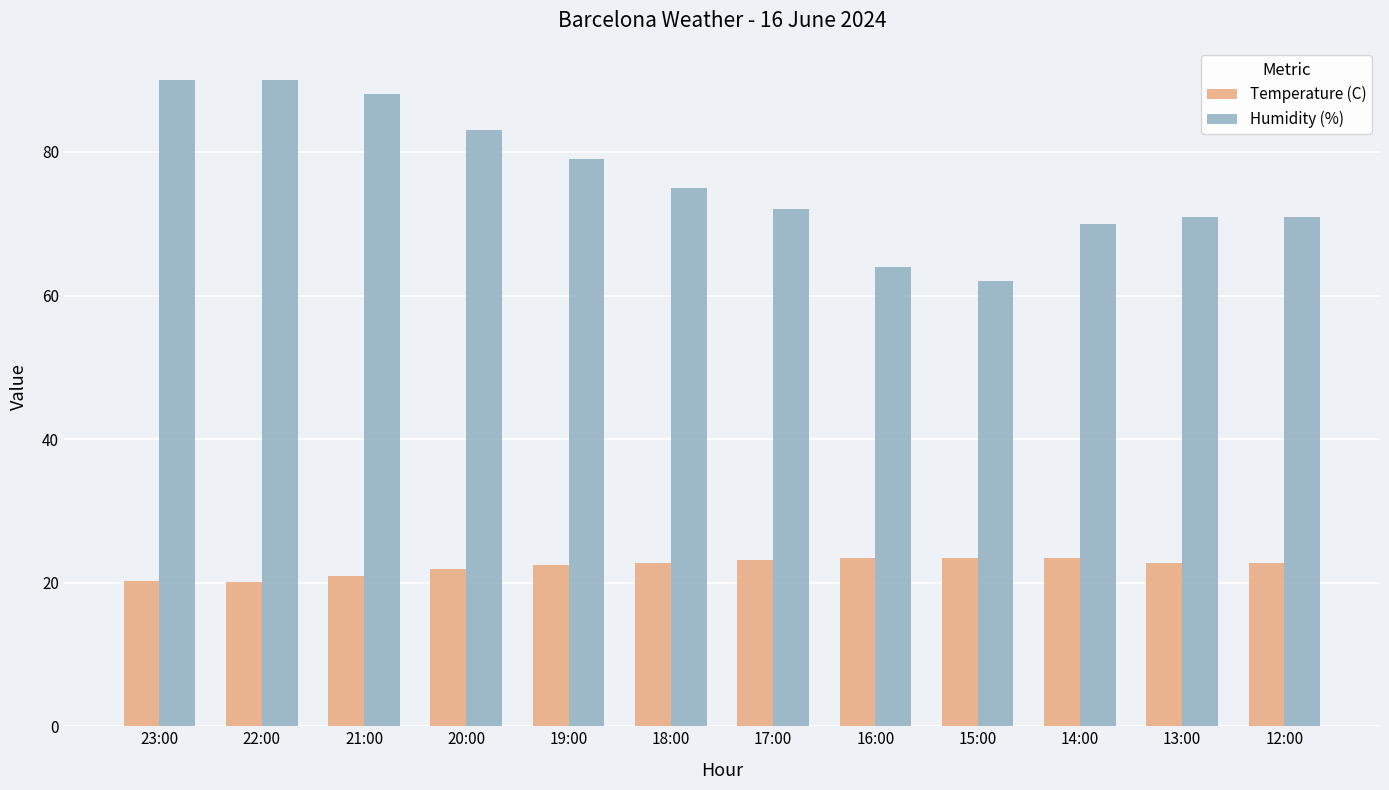

What are all the series names shown in the legend?

Temperature (C), Humidity (%)